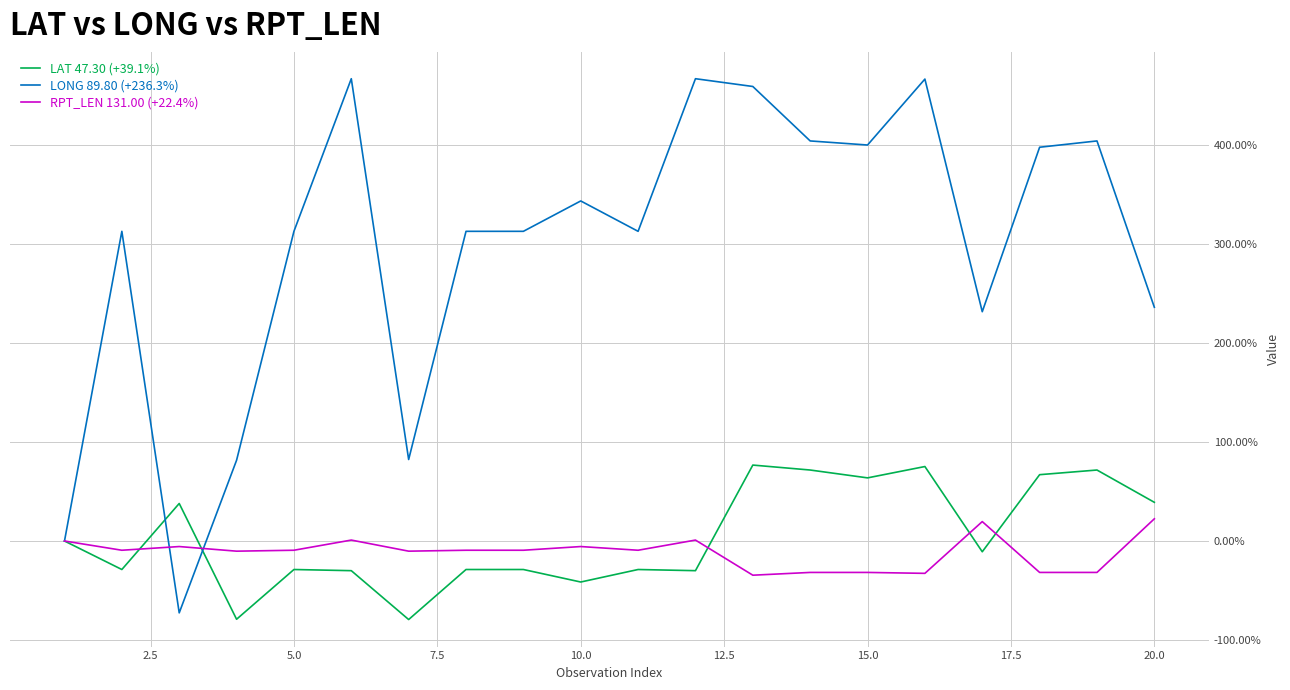

What is the greatest value displayed?

467.4